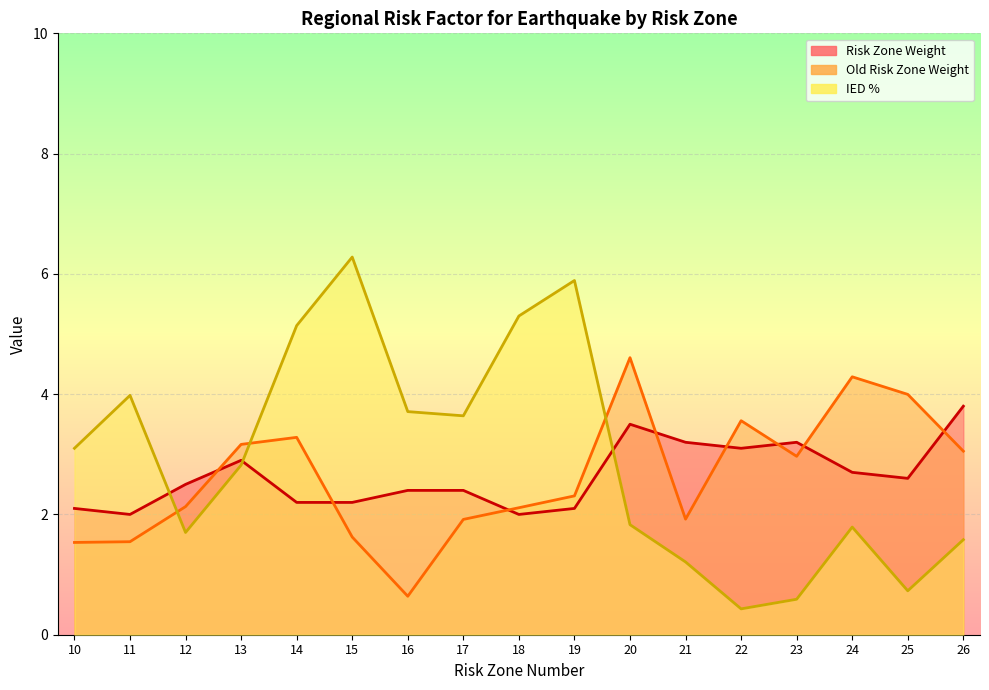

How many intersections are there between IED % and Risk Zone Weight?

3